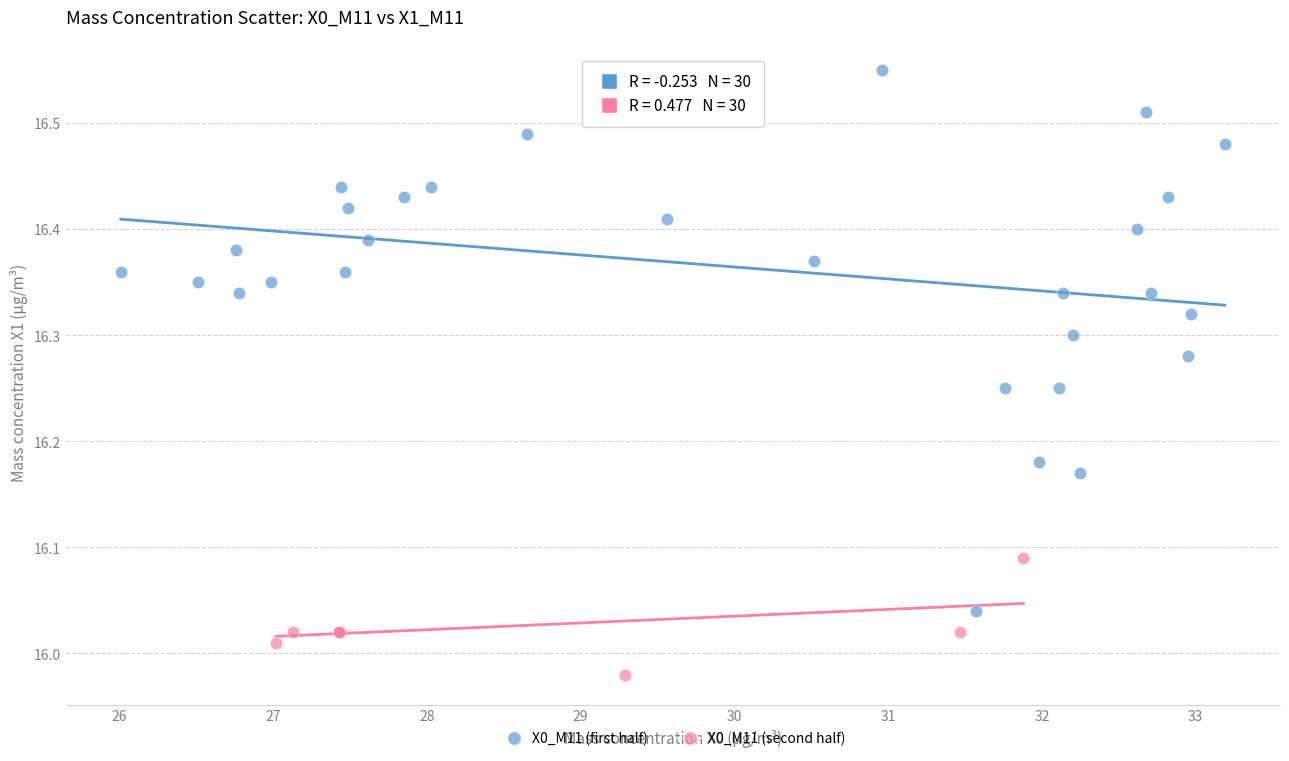

Which series has the widest spread of Y values?

X0_M11 (first half)